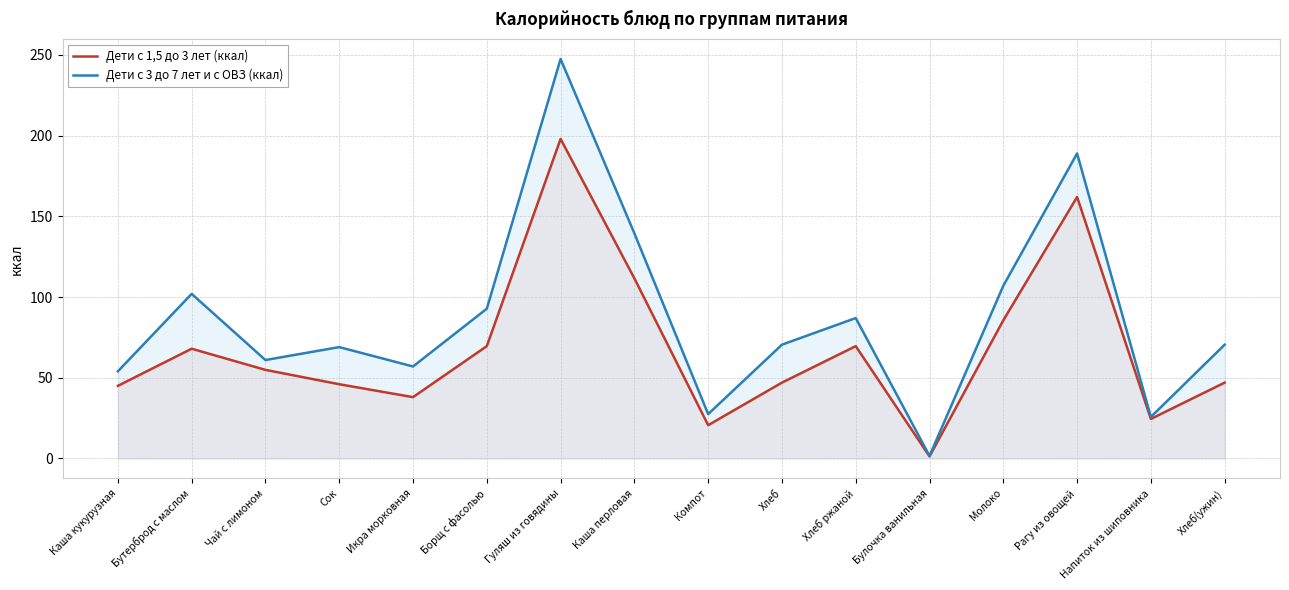

What is the average value of the Дети с 3 до 7 лет и с ОВЗ (ккал) series?

87.6